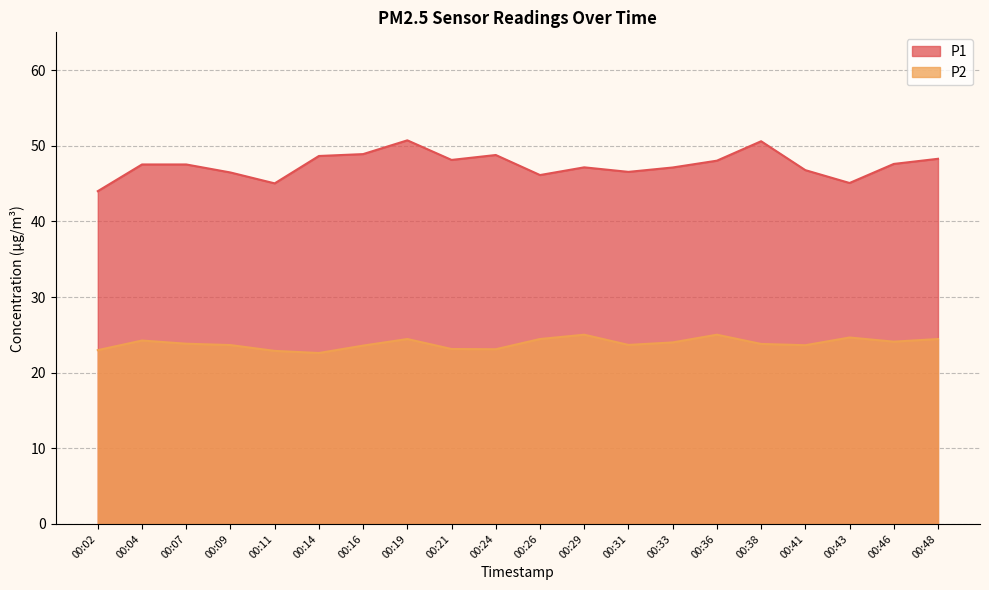

What is the difference between the second highest and second lowest values in the P2 series?

2.1